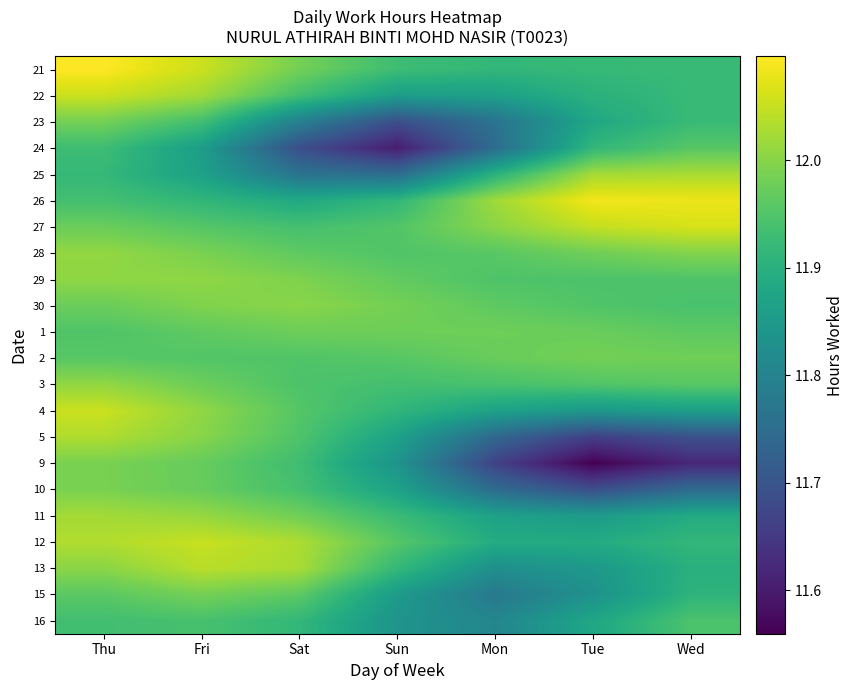

At how many categories does at least one series exceed 11?

7